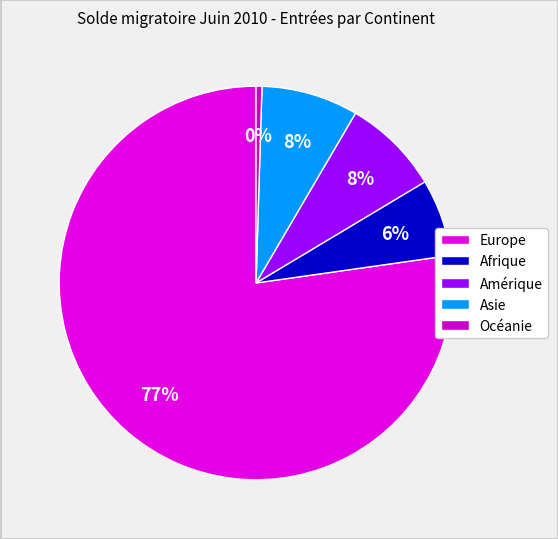

To the nearest percent, what portion does Amérique represent?

8%